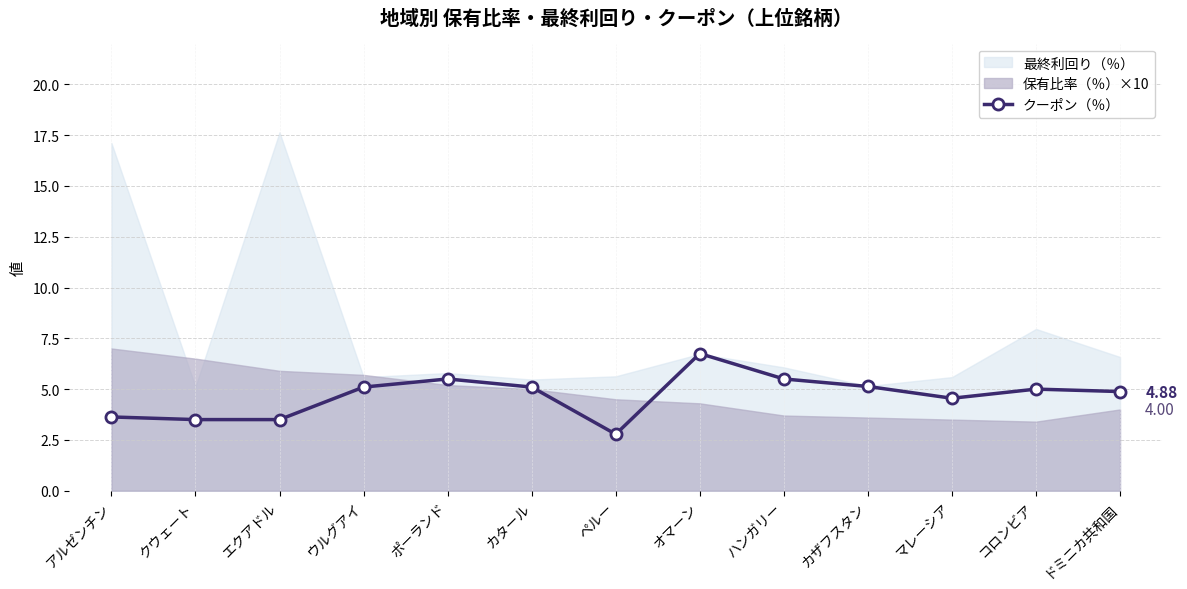

Reading left to right, extract all data points from this chart.

3.6	3.5	3.5	5.1	5.5	5.1	2.8	6.8	5.5	5.1	4.5	5.0	4.9